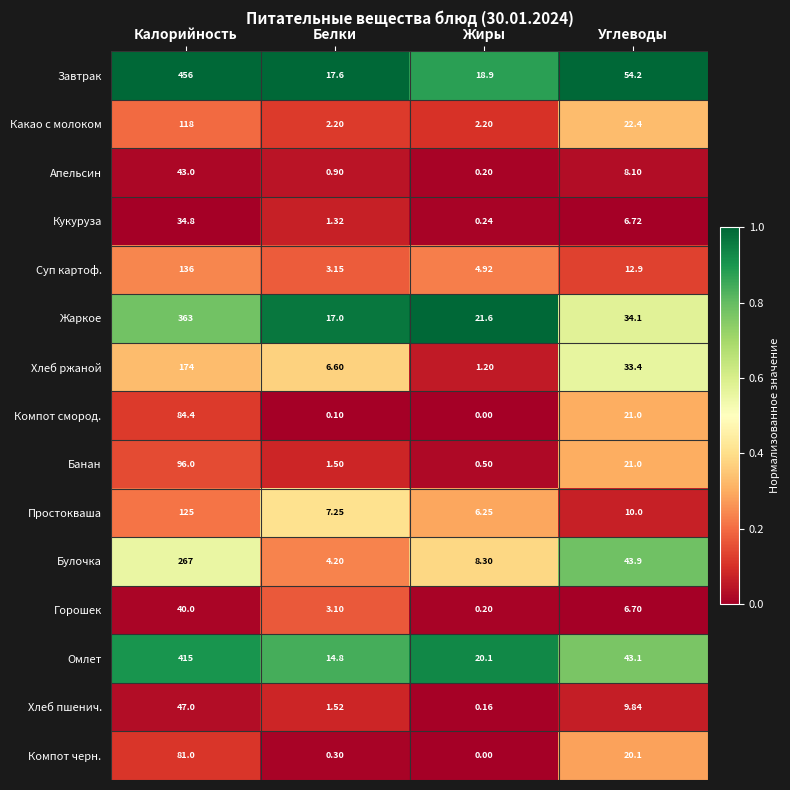

At which label is Хлеб ржаной closest to 87?

Углеводы